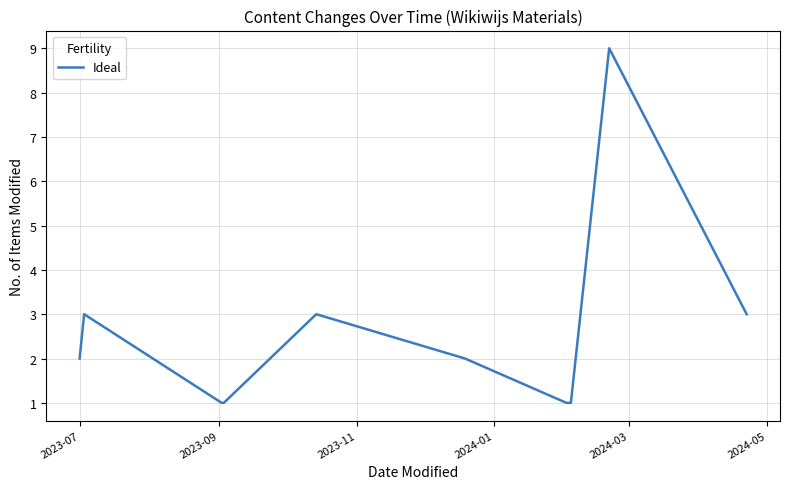

What is the difference between the maximum and minimum values?

8